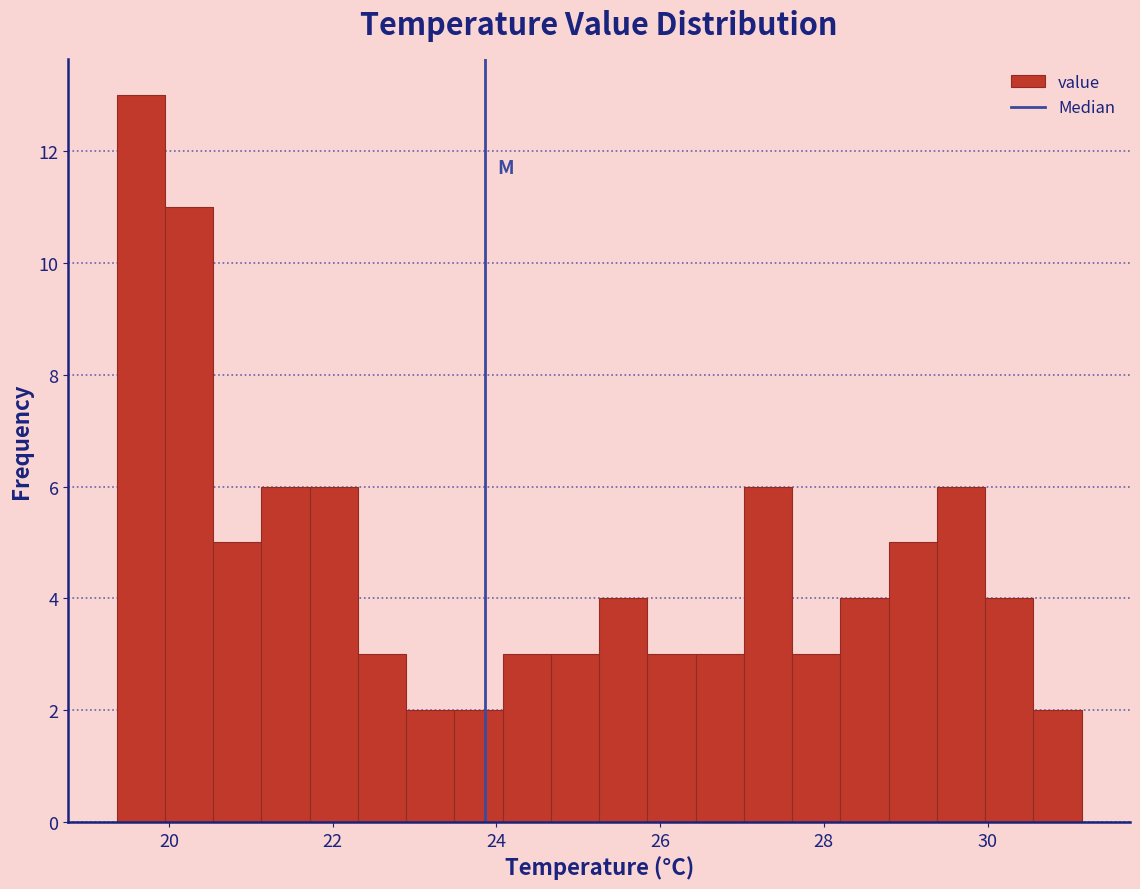

Around what value on the x-axis is the tallest bar? Give the approximate position of its centre, as read against the axis.

19.6